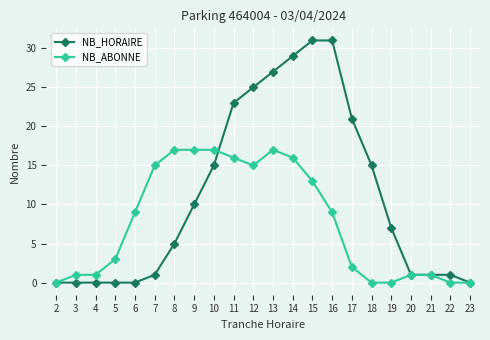

How many lines are shown in the chart?

2